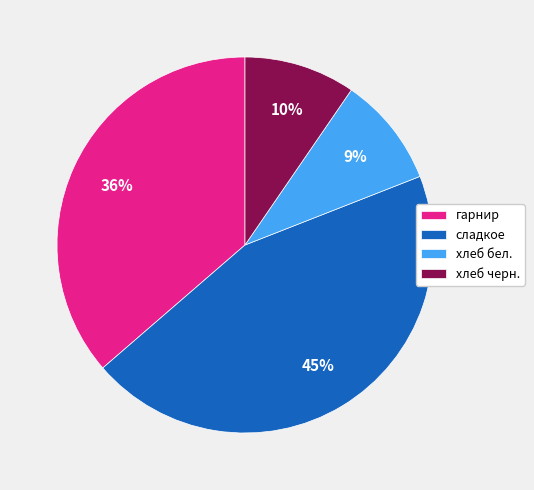

True or false: хлеб бел. accounts for 17% of the total.

False